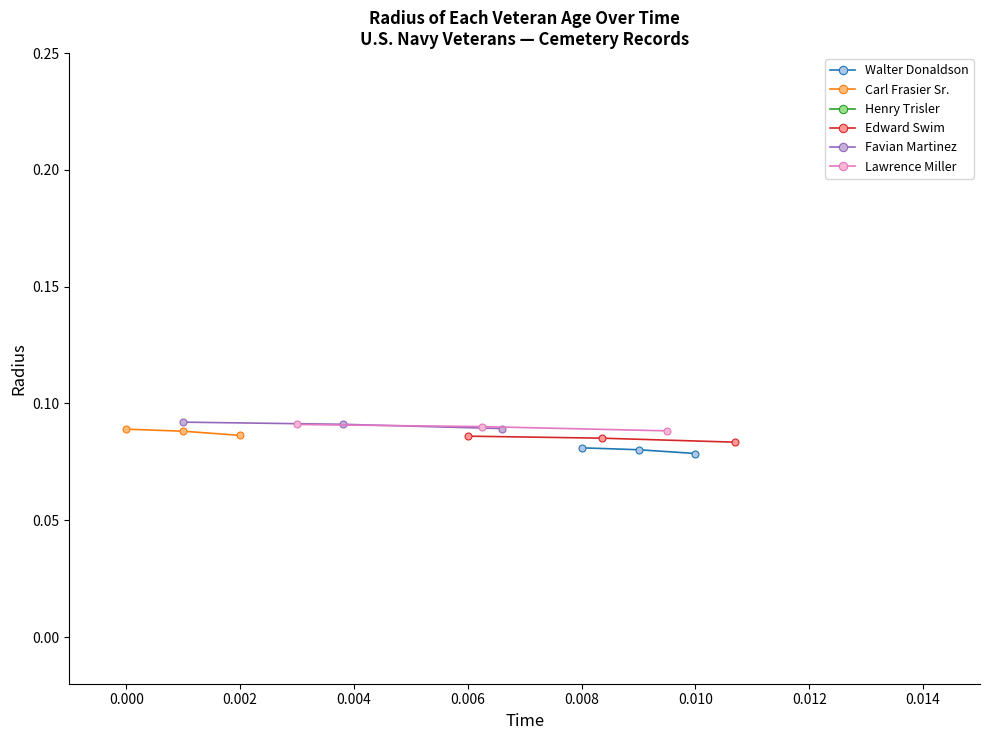

At how many categories does at least one series exceed 0?

3